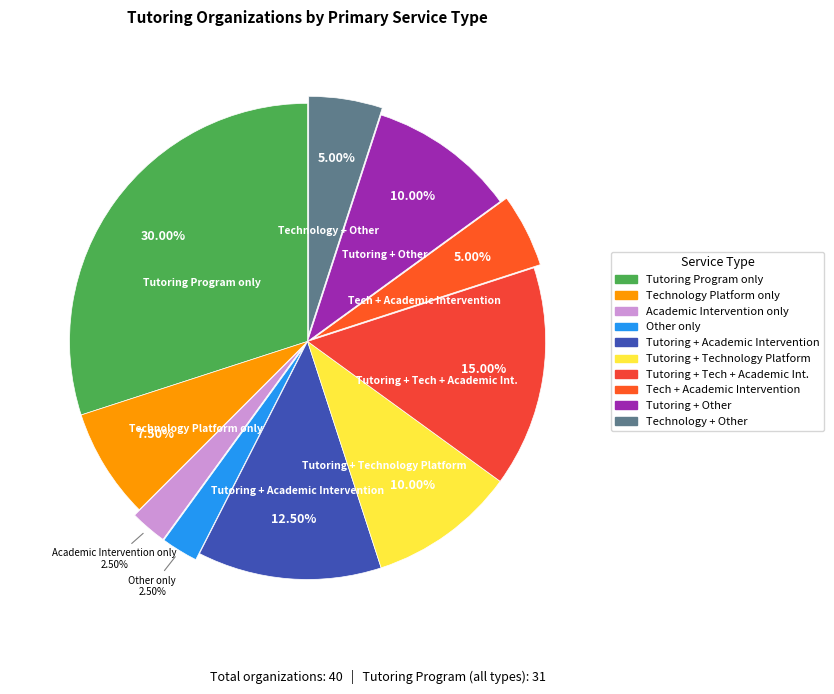

Which category has the smallest portion of the pie?

Academic Intervention